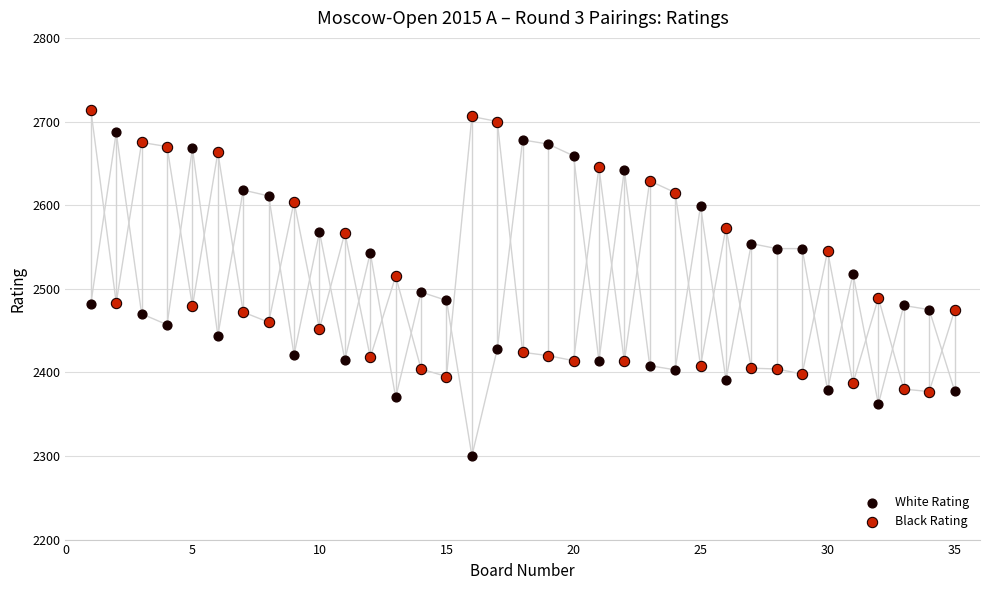

Across all data points, what is the range of Y values (max minus min)?

414